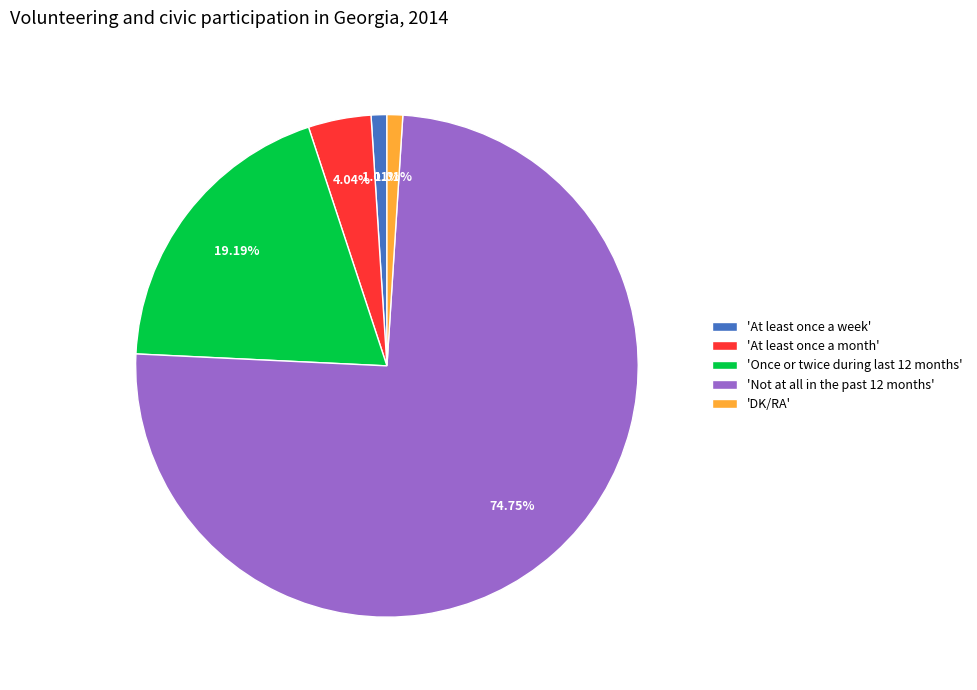

Combined, do 'At least once a month' and 'At least once a week' account for over 50%?

No